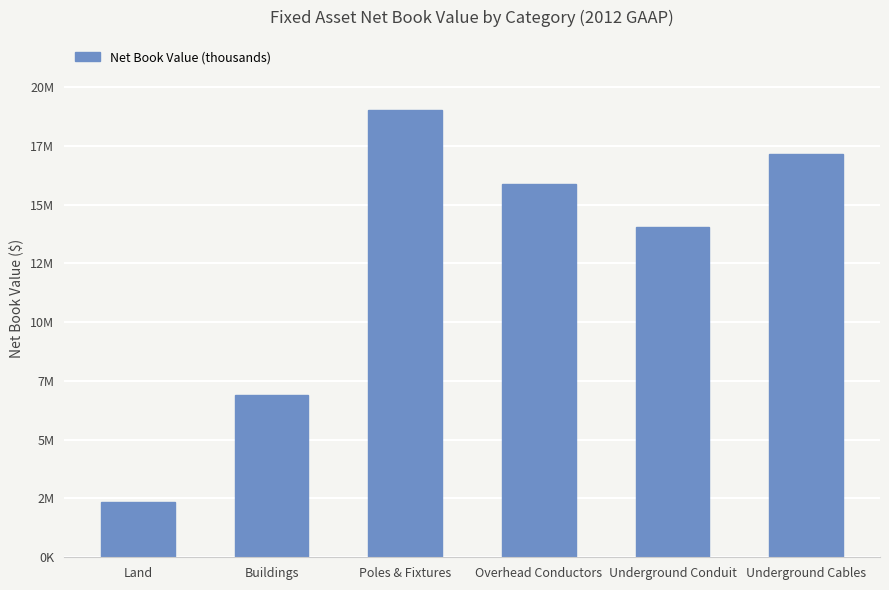

List the labels in order of value, largest first.

Poles & Fixtures, Underground Cables, Overhead Conductors, Underground Conduit, Buildings, Land